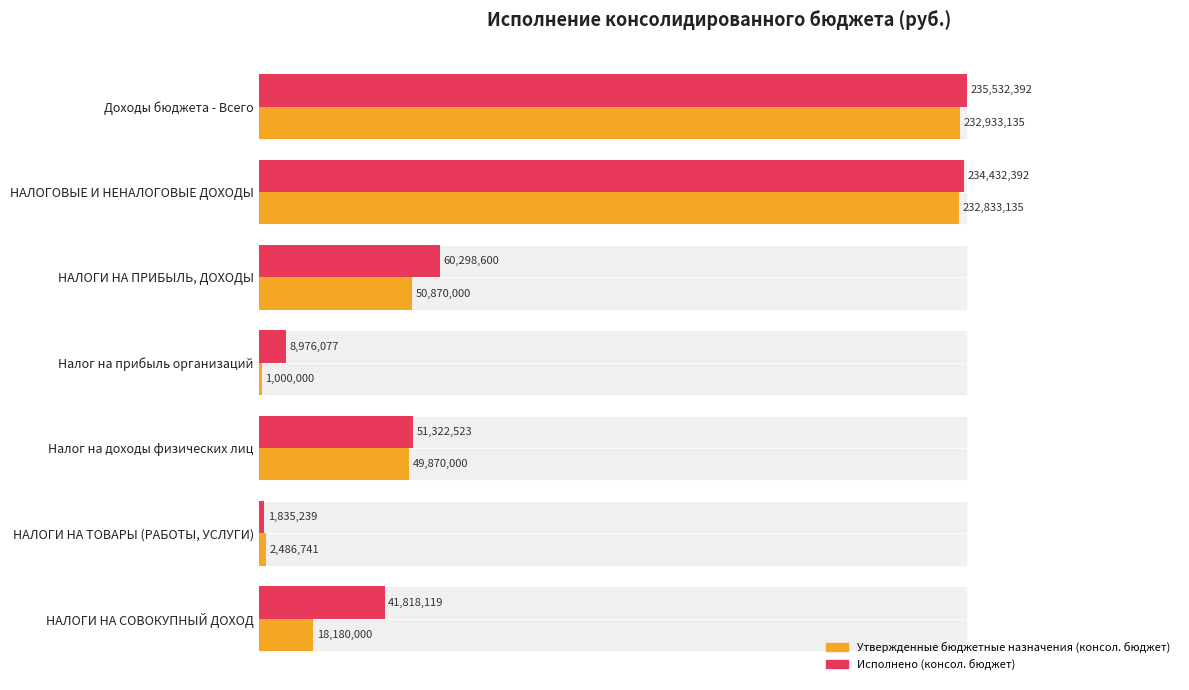

How many data points does each series have?

7